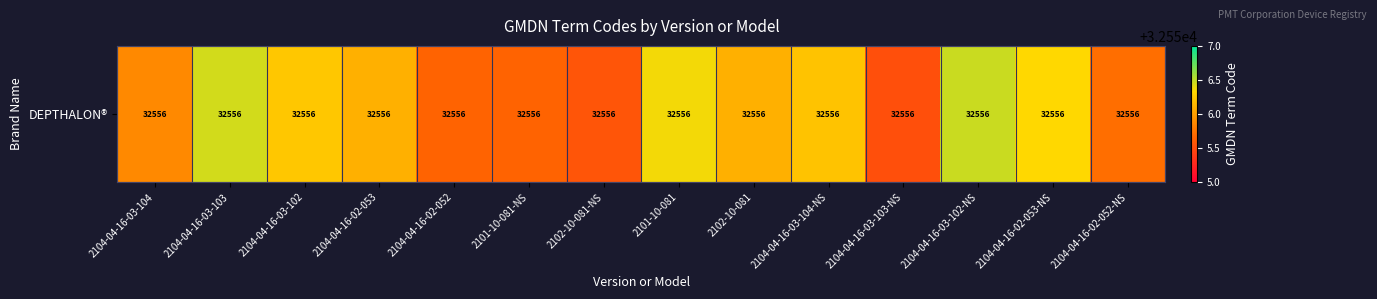

What is the change in value from 2104-04-16-03-102 to 2101-10-081?

+0.1